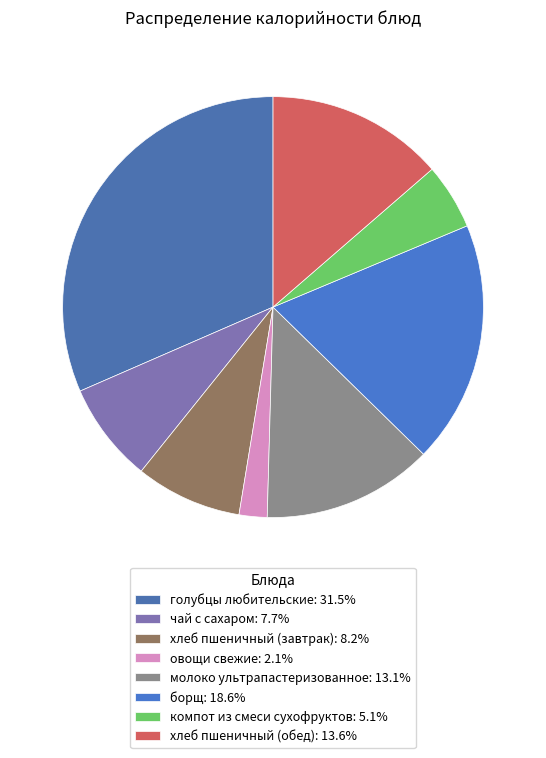

Combined, do компот из смеси сухофруктов and чай с сахаром account for over 50%?

No